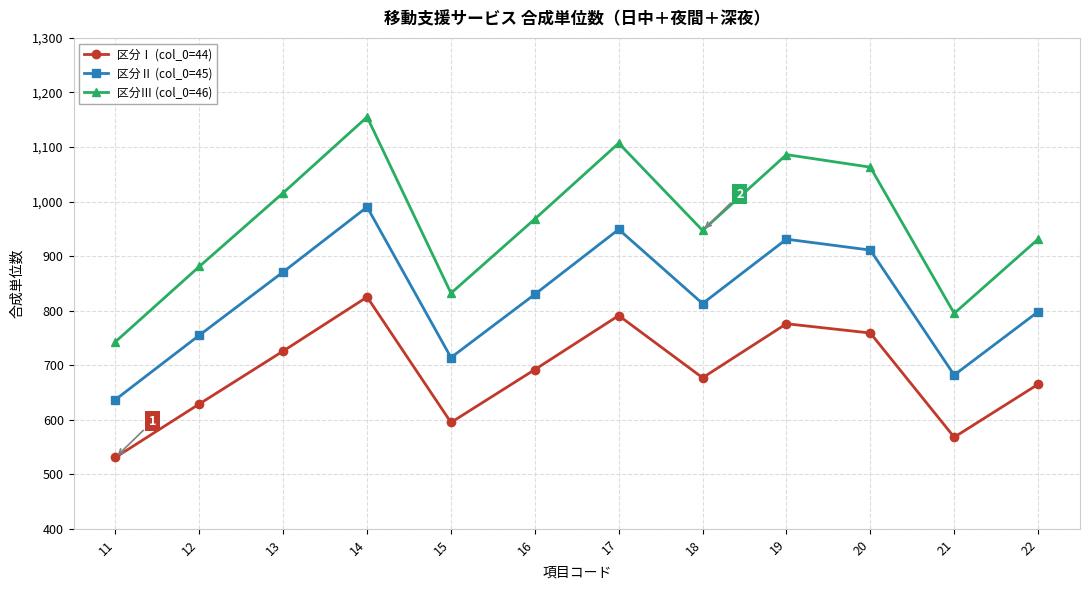

At which category does 区分Ⅲ (col_0=46) reach its first local valley?

15